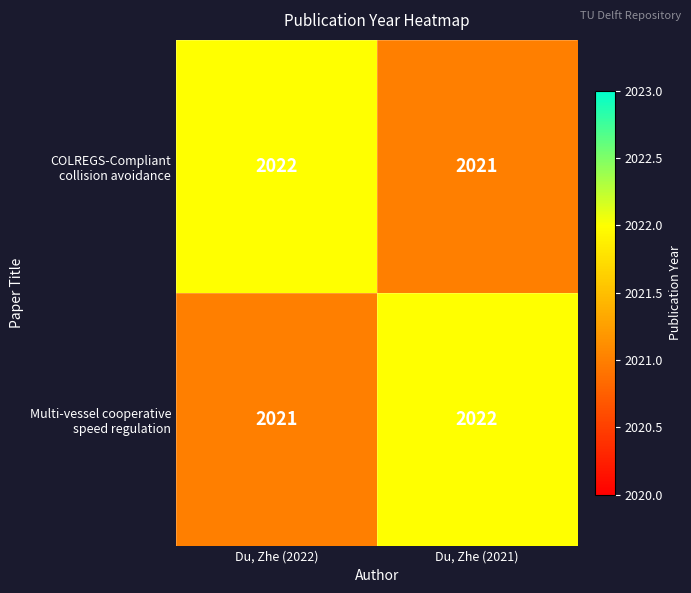

What is the greatest value displayed?

2022